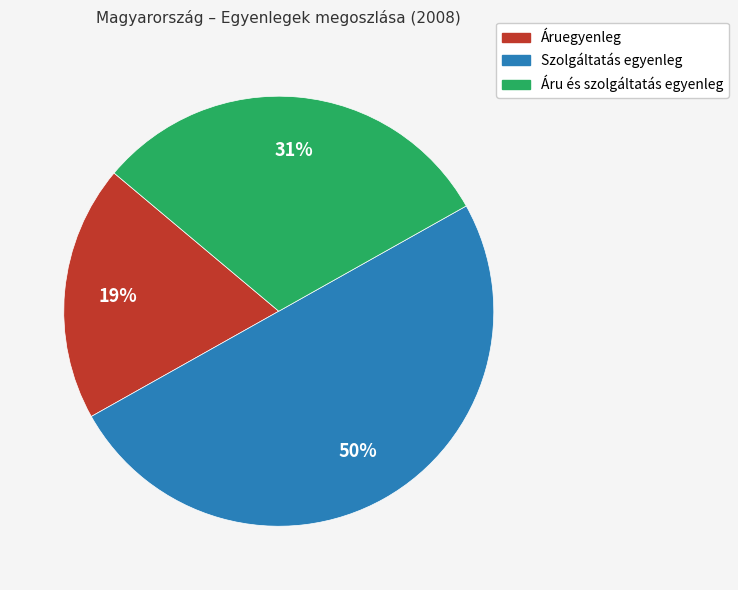

Rank the categories by value from lowest to highest.

Áruegyenleg, Áru és szolgáltatás egyenleg, Szolgáltatás egyenleg